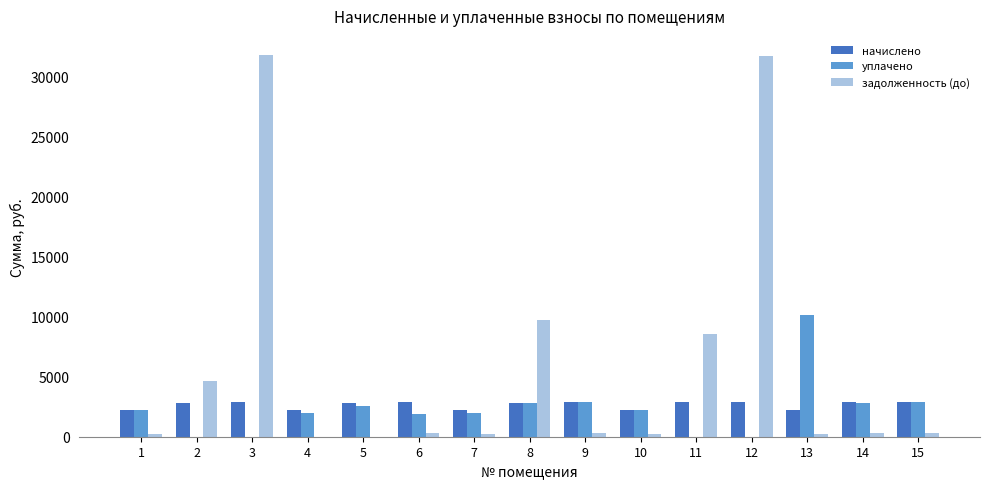

Does the chart contain stacked bars?

No